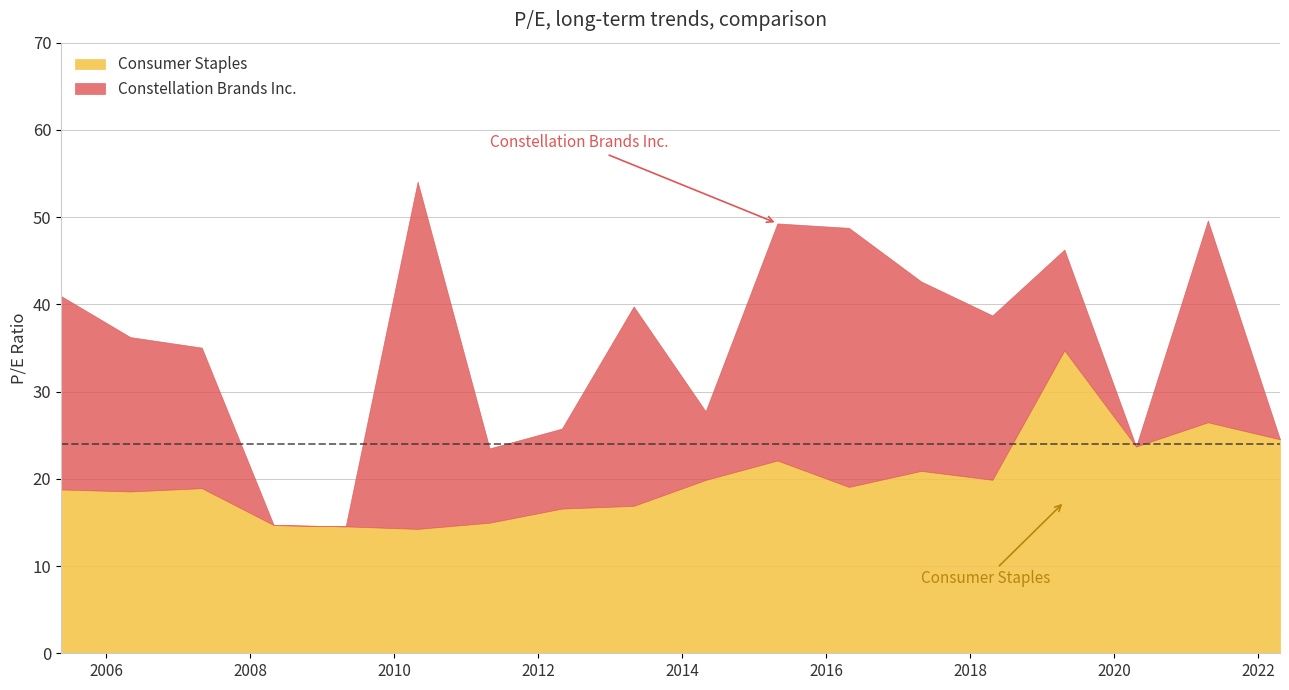

Reading right to left, list all the values displayed in this chart.

Constellation Brands Inc.: 0.0	23.1	0.0	11.6	18.8	21.7	29.7	27.2	7.9	22.9	9.2	8.5	39.8	0.0	0.0	16.1	17.7	22.2
Consumer Staples: 24.5	26.5	23.7	34.7	19.9	20.9	19.1	22.1	19.9	16.9	16.6	15.0	14.3	14.6	14.7	18.9	18.6	18.8